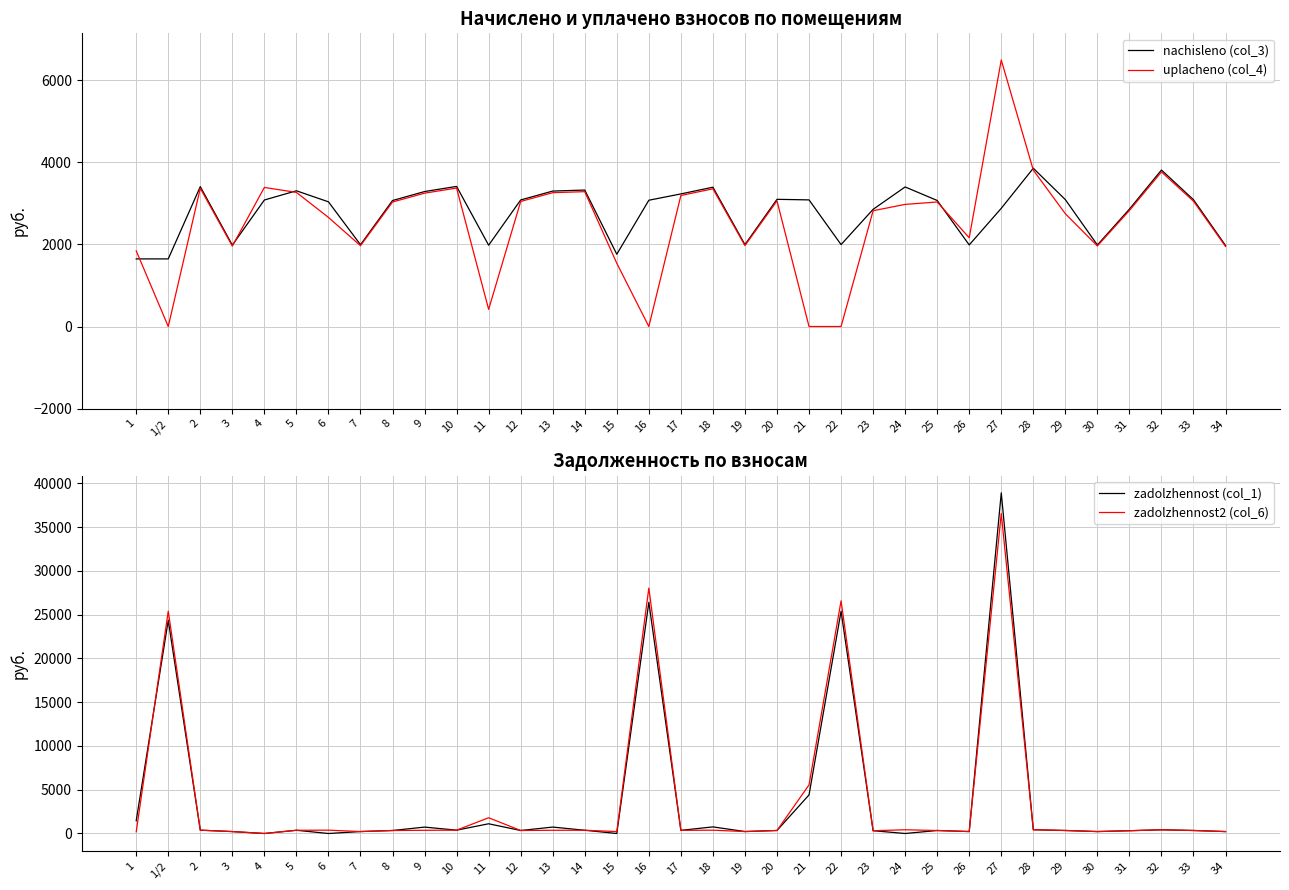

Where is the first local maximum for zadolzhennost (col_1)?

1/2